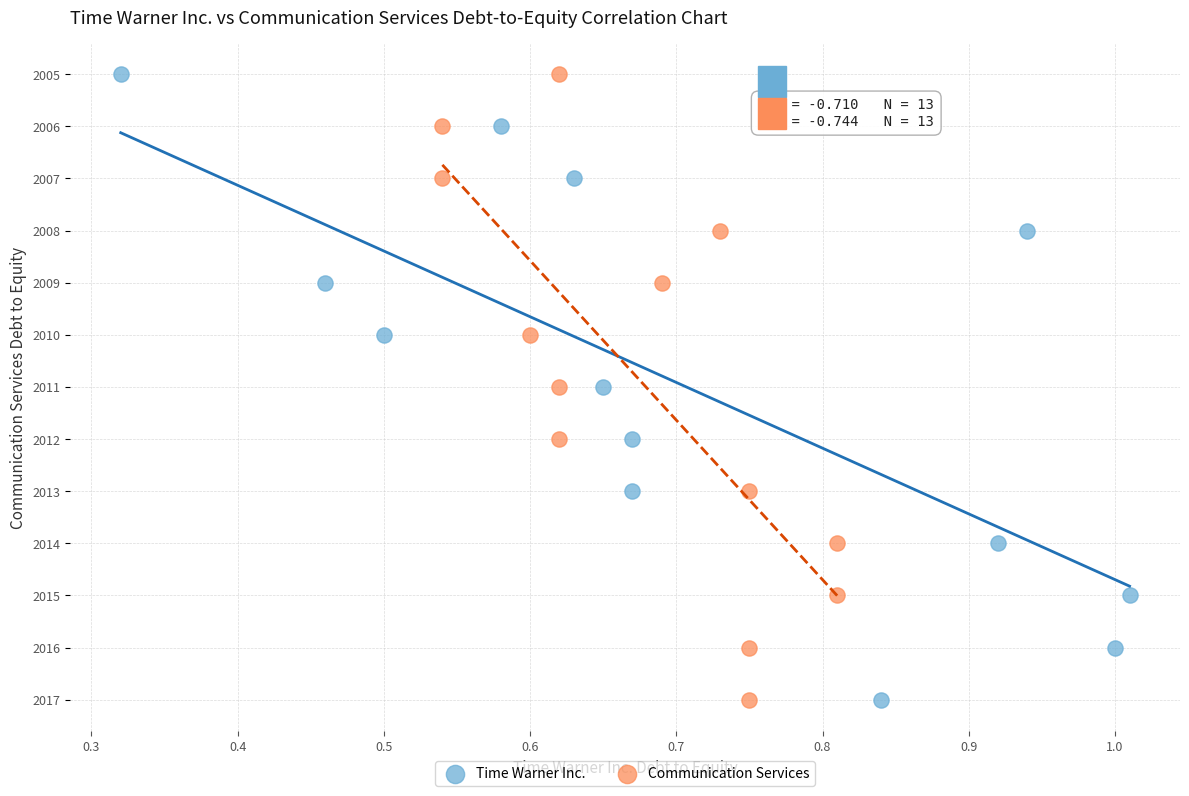

What are all the series names shown in the legend?

Time Warner Inc., Communication Services